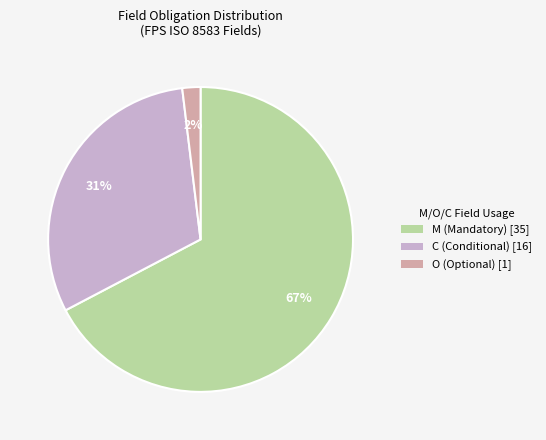

How many slices are in this pie chart?

3